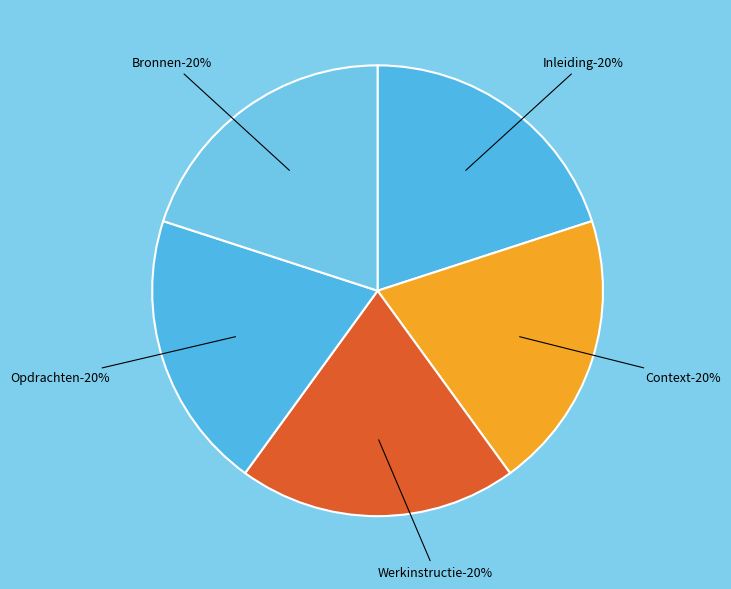

How many slices are in this pie chart?

5